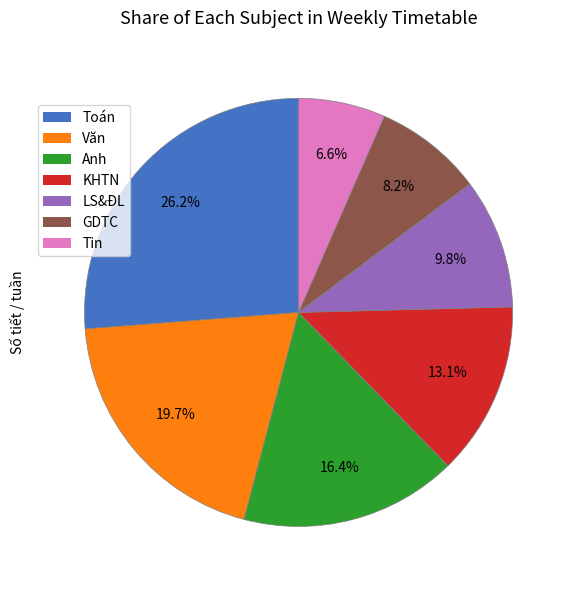

What percentage do LS&ĐL and Anh together represent?

26.2%